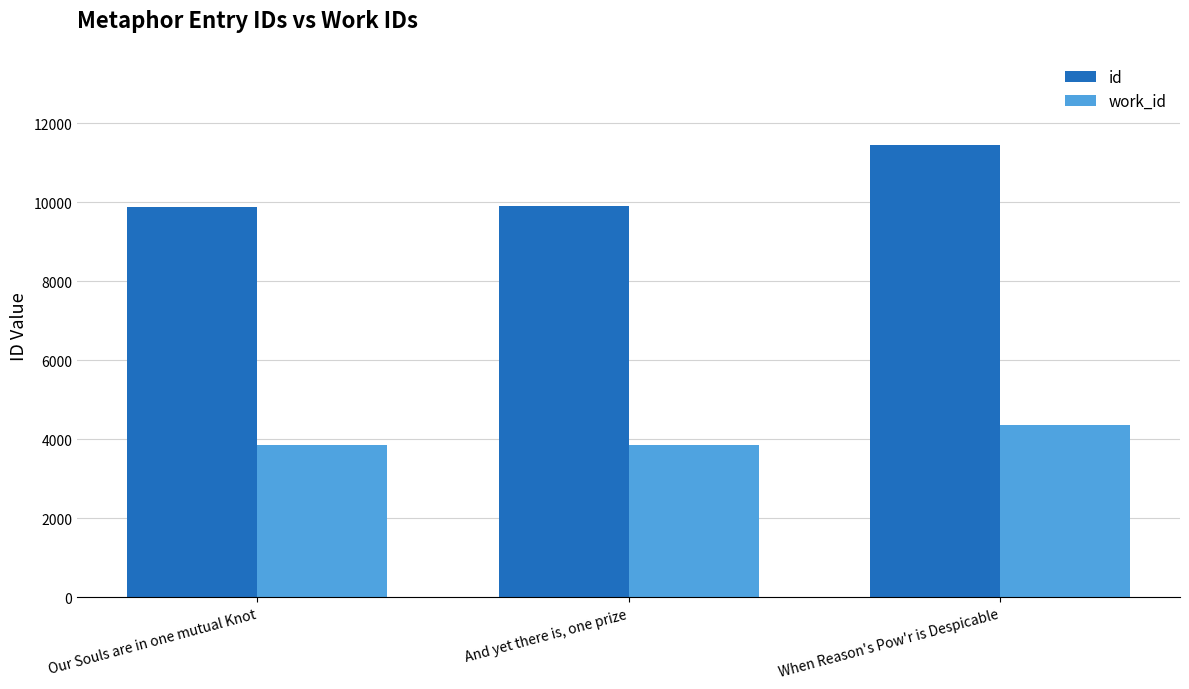

Is it true that id equals 6029 at When Reason's Pow'r is Despicable?

False